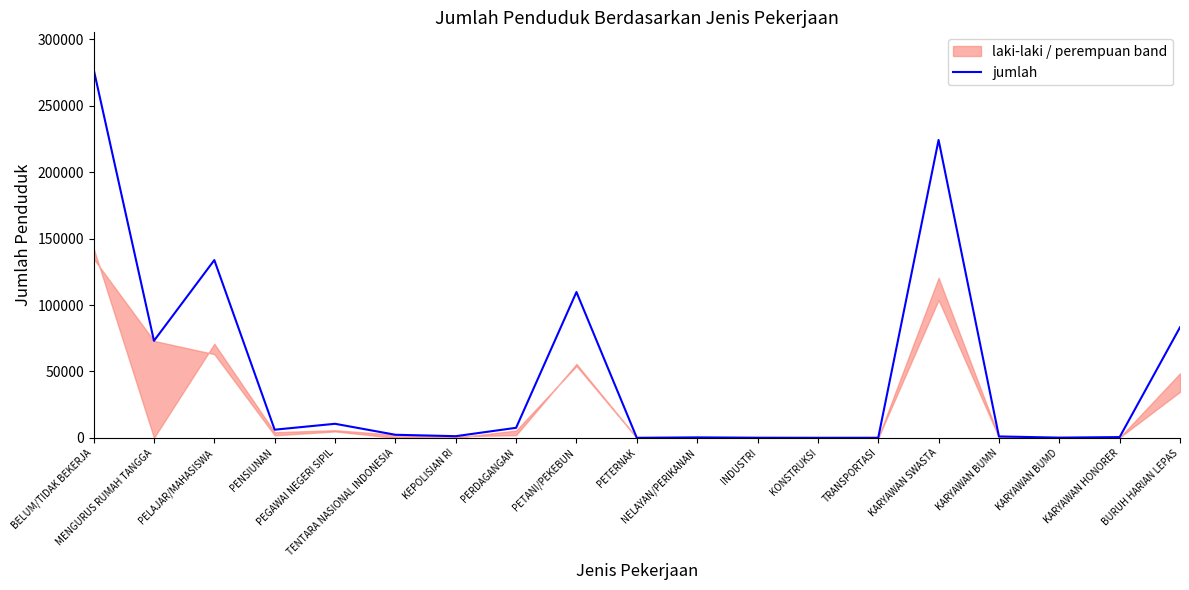

What position from the right is KARYAWAN BUMD?

3